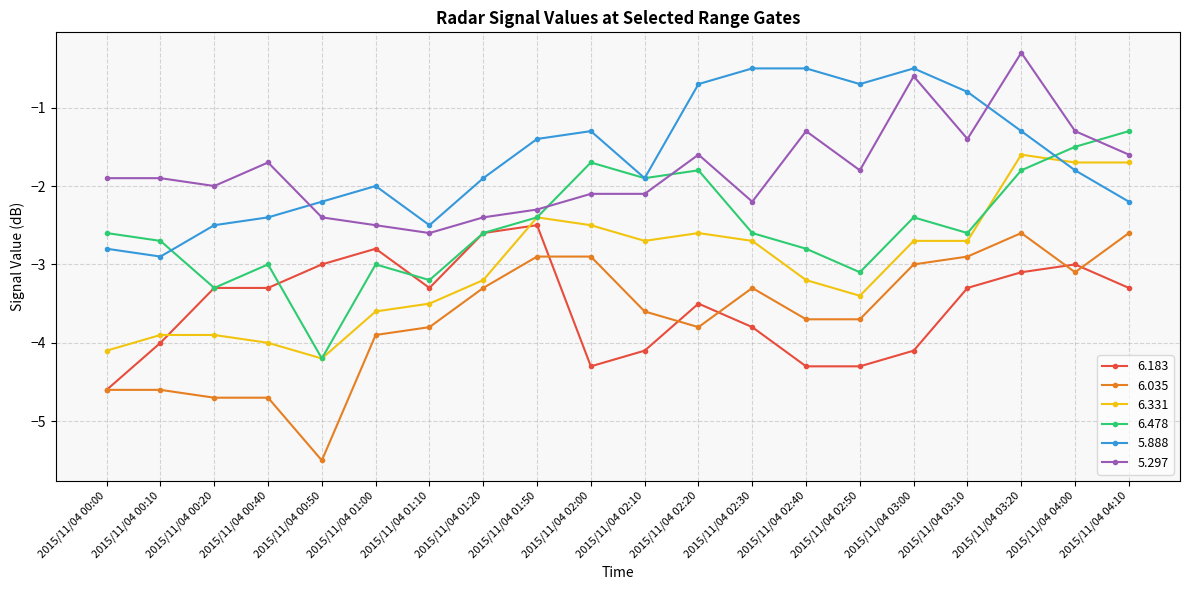

List the series in order of their peak value, highest first.

5.297, 5.888, 6.478, 6.331, 6.183, 6.035